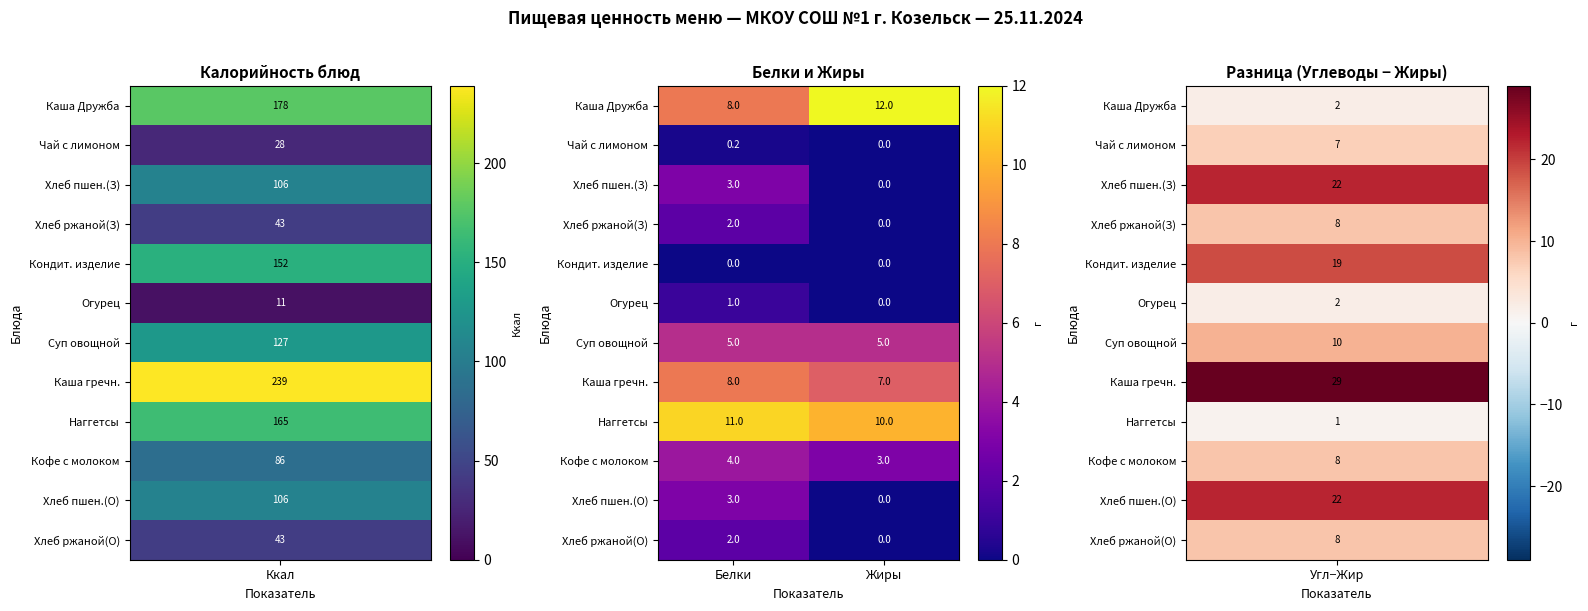

At which category does the chart reach its peak across all series?

Жиры